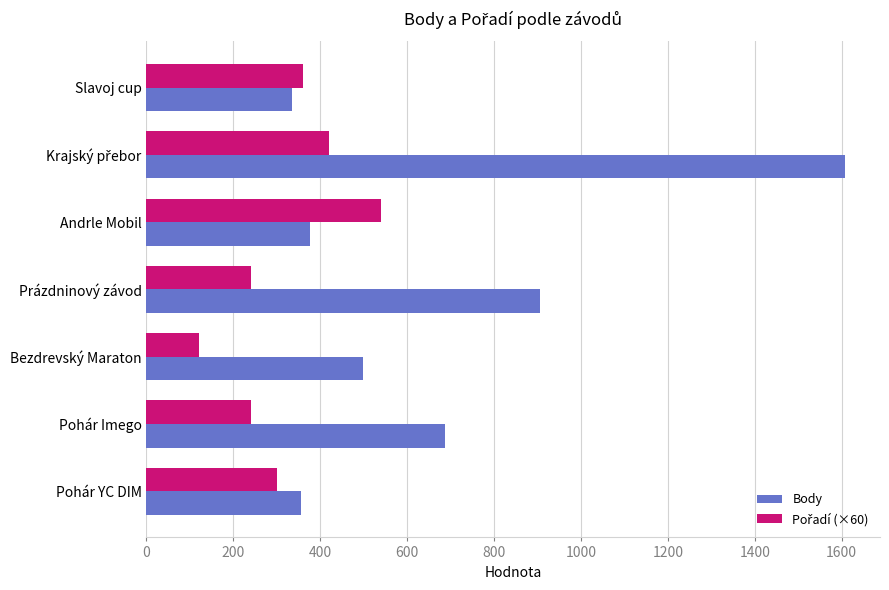

The Body series shows 640 at Andrle Mobil. True or false?

False